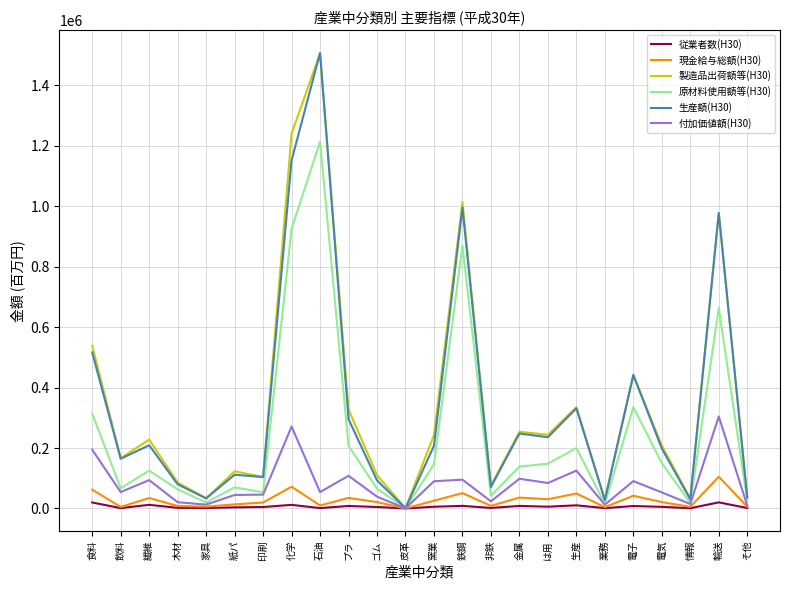

Which series has the largest range (max minus min)?

生産額(H30)